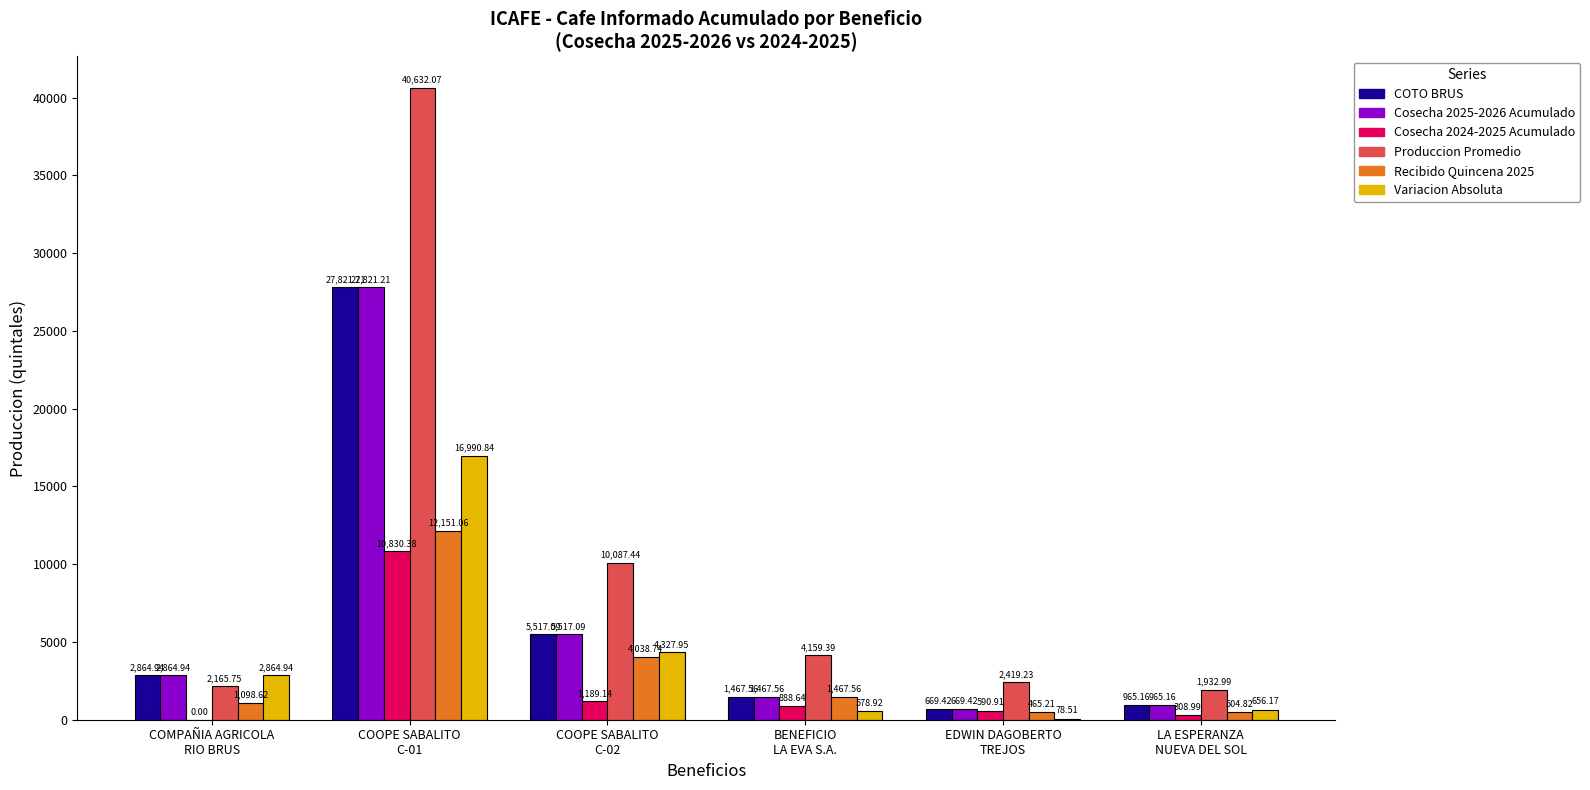

What are all the series names shown in the legend?

COTO BRUS, Cosecha 2025-2026 Acumulado, Cosecha 2024-2025 Acumulado, Produccion Promedio, Recibido Quincena 2025, Variacion Absoluta